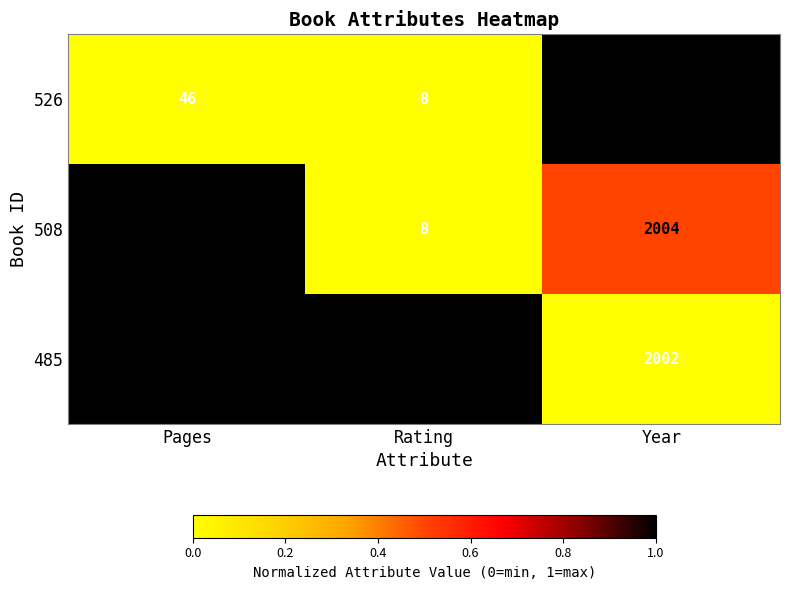

What is the approximate value of 526 at Year, to the nearest 10?

2010